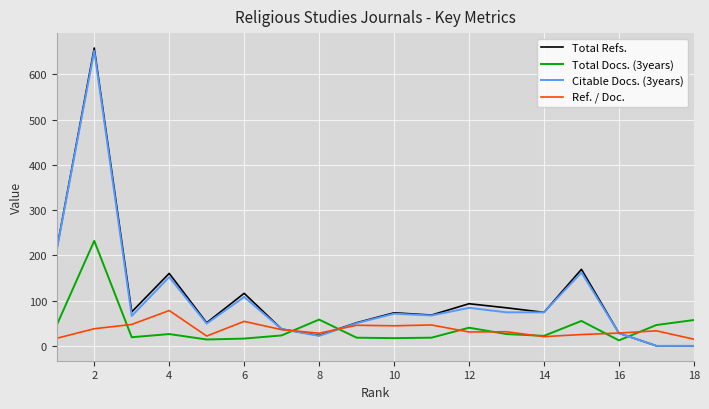

Which series ends up on top after the final intersection of Citable Docs. (3years) and Total Docs. (3years)?

Total Docs. (3years)